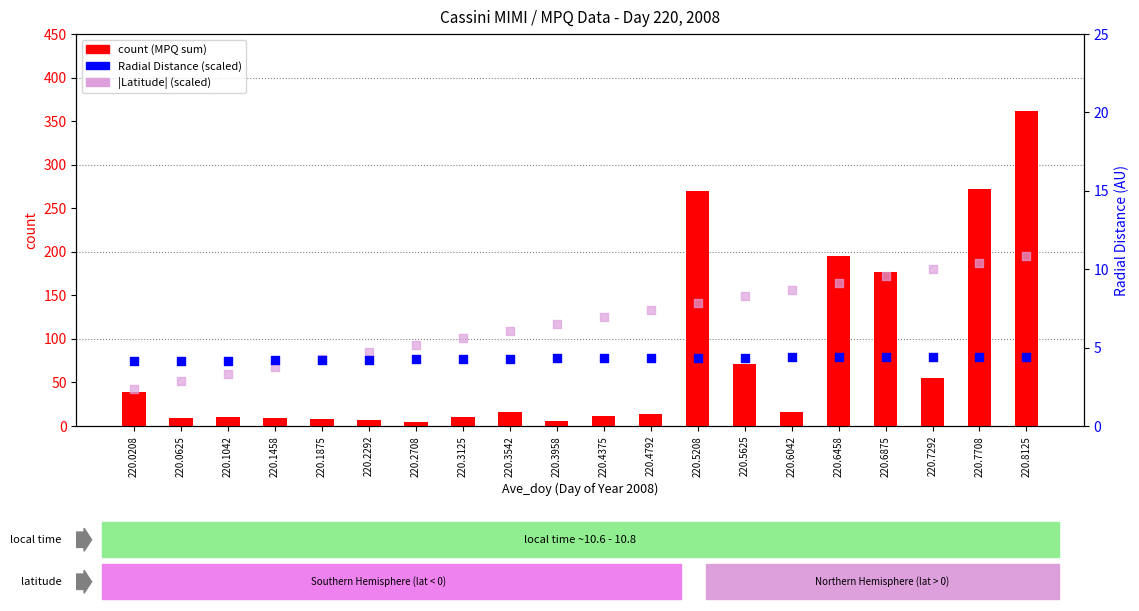

What is the total value across all series at 220.8125?

377.3